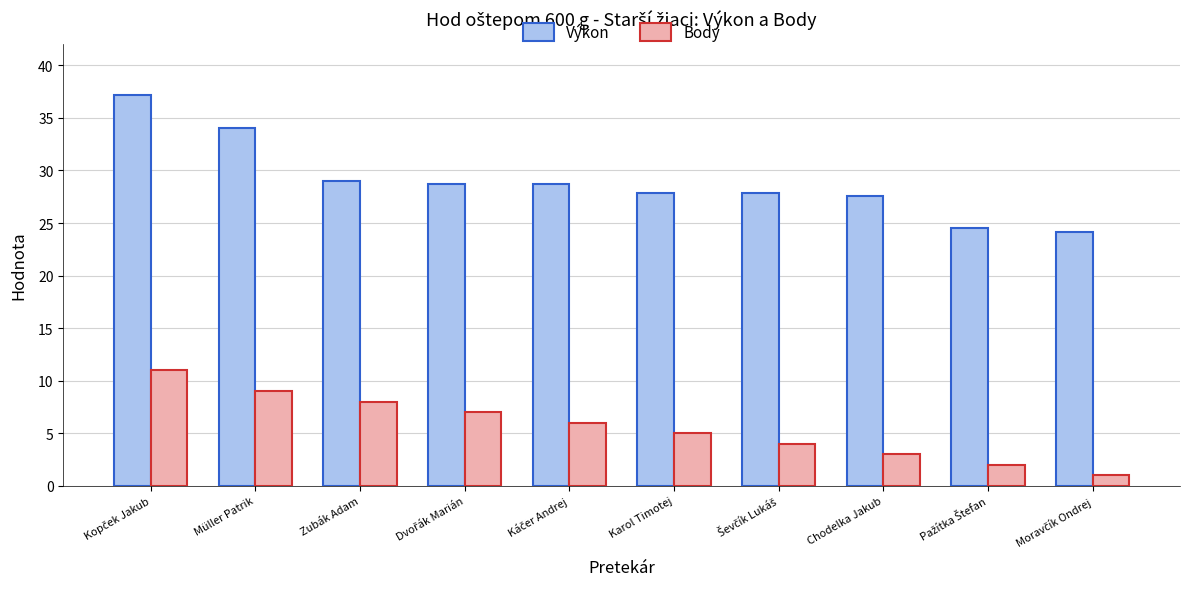

Which series has the largest total across all categories?

Výkon